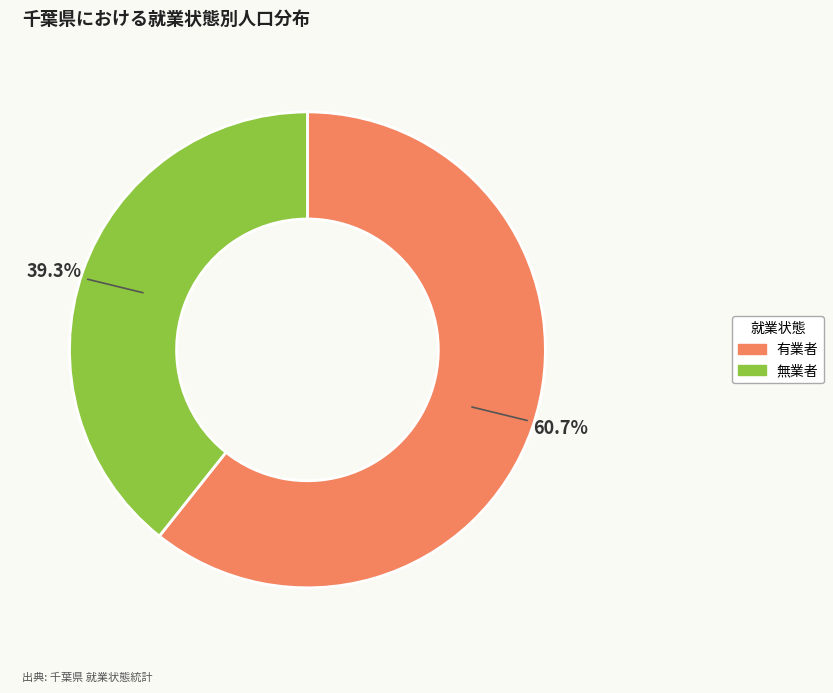

How many segments does this pie chart have?

2